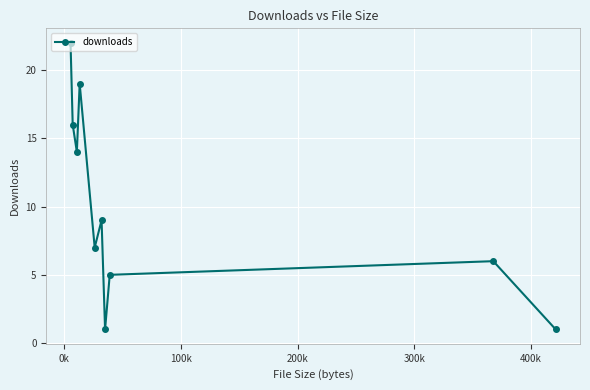

What is the difference between the maximum and minimum values?

21